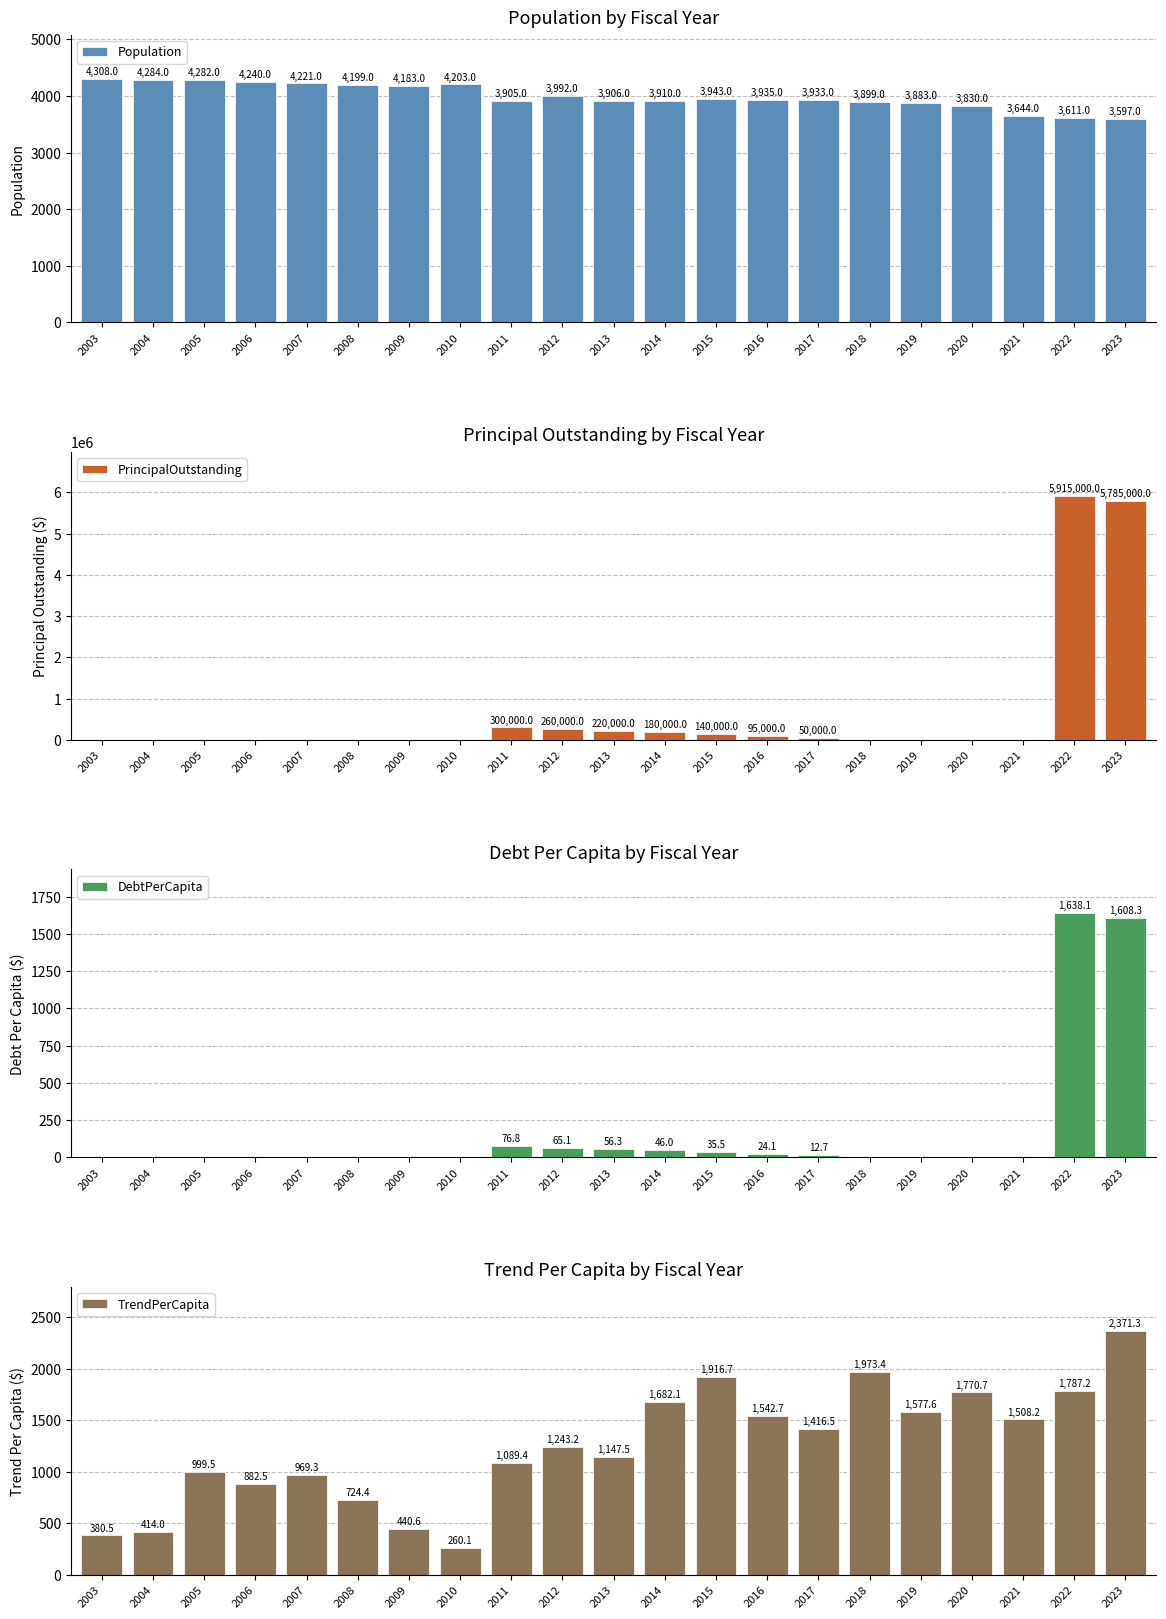

Which category has the lowest value across all series?

2003